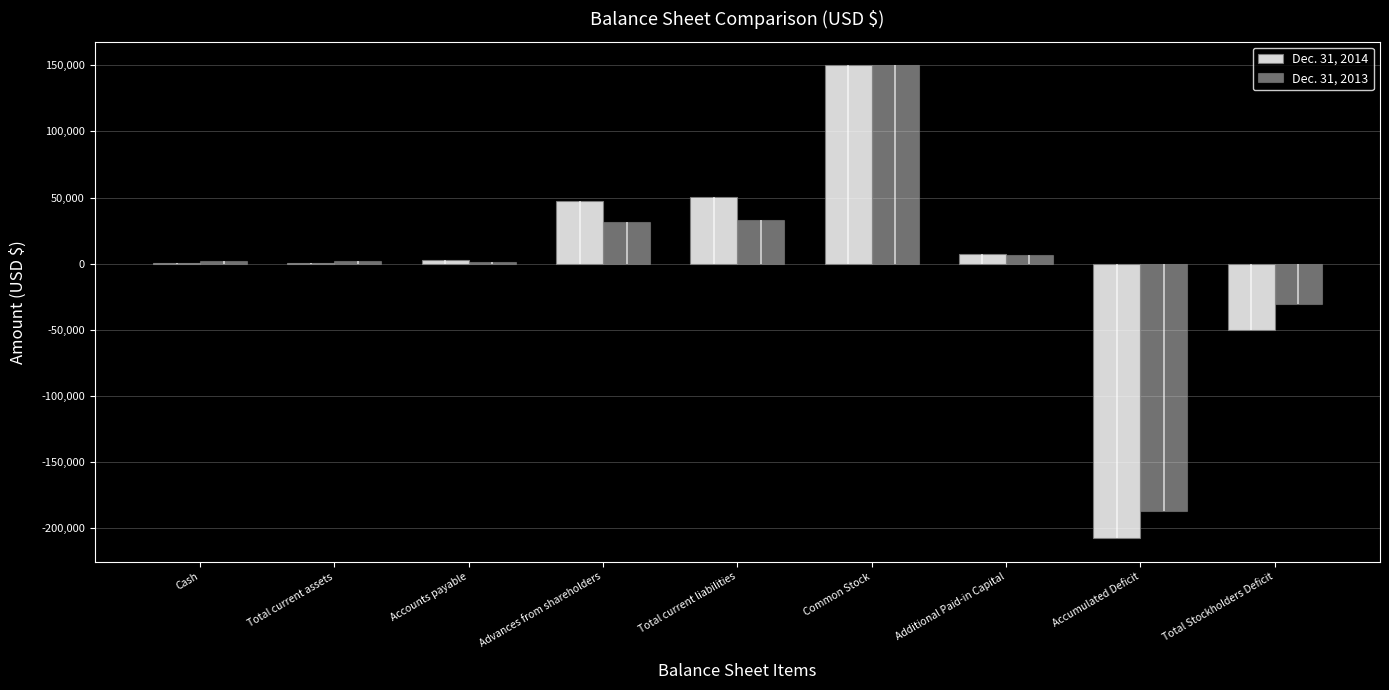

Rank the series by their maximum value, from lowest to highest.

Dec. 31, 2014, Dec. 31, 2013